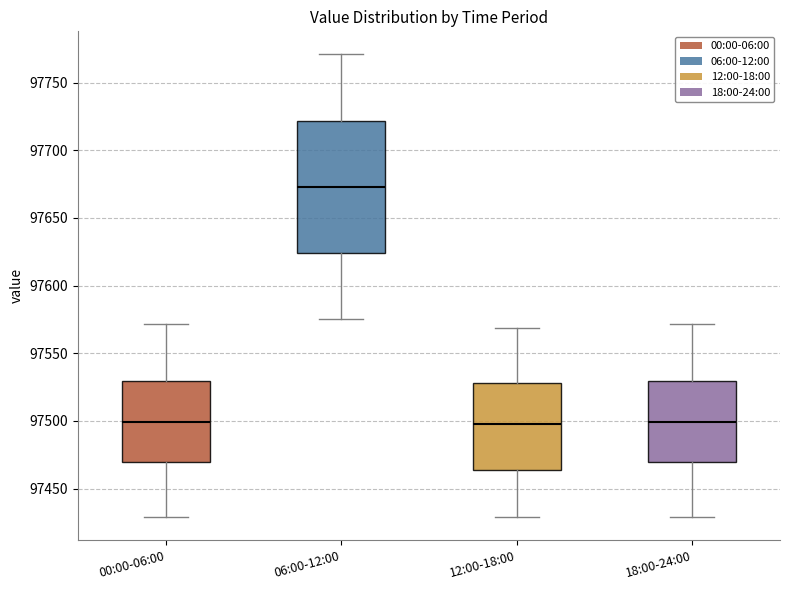

Reading left to right, transcribe this box plot: for each box, give where its median line is, the range the box spans, and where its two whiskers end, as read against the y-axis. The values are not printed on the chart, so give them approximately, as read against the axis.

00:00-06:00: median 97500, box 97470 to 97530, whiskers 97430 to 97570
06:00-12:00: median 97675, box 97625 to 97720, whiskers 97575 to 97770
12:00-18:00: median 97500, box 97465 to 97530, whiskers 97430 to 97570
18:00-24:00: median 97500, box 97470 to 97530, whiskers 97430 to 97570